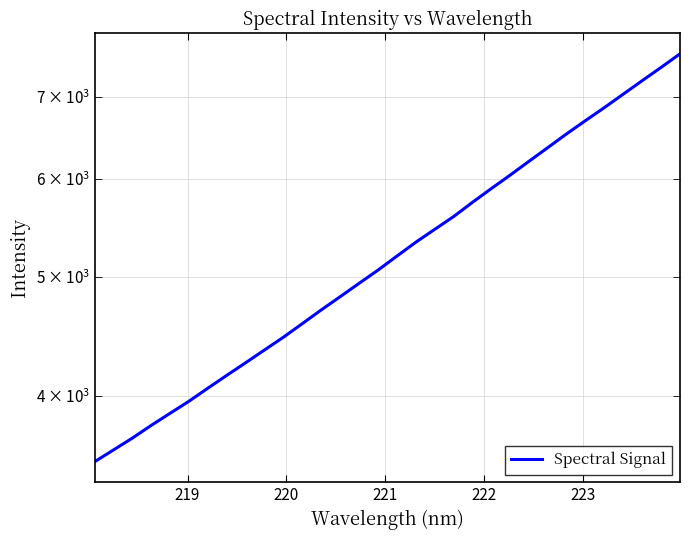

Does the chart have visible grid lines?

Yes